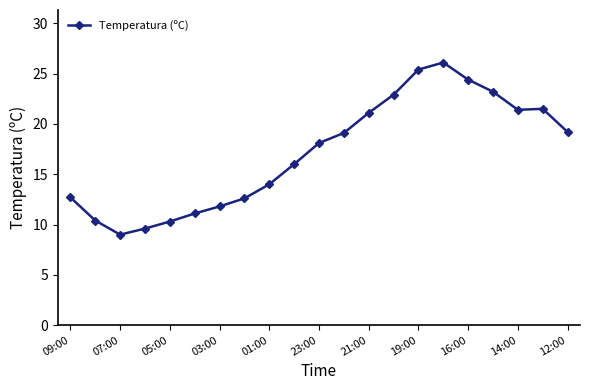

True or false: the data has more than 0 interior local peaks.

True